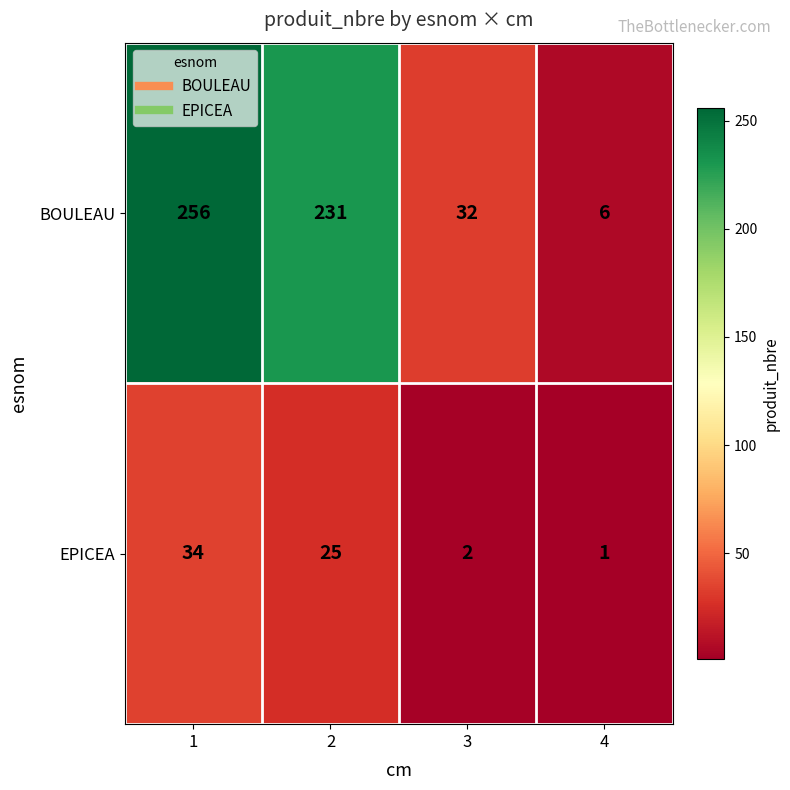

Reading right to left, transcribe all the data shown in this chart.

BOULEAU: 6	32	231	256
EPICEA: 1	2	25	34